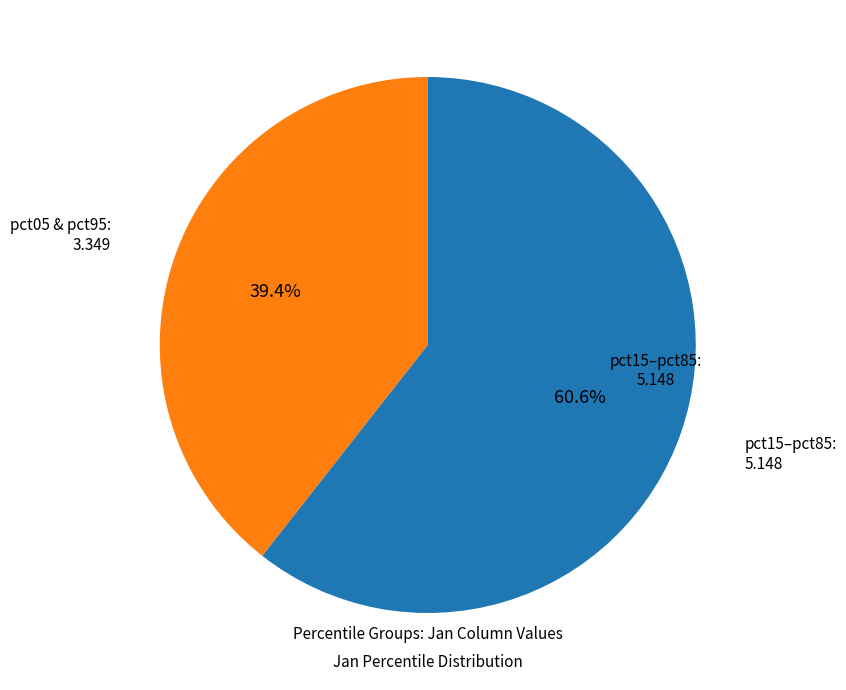

Does any single category account for the majority?

Yes